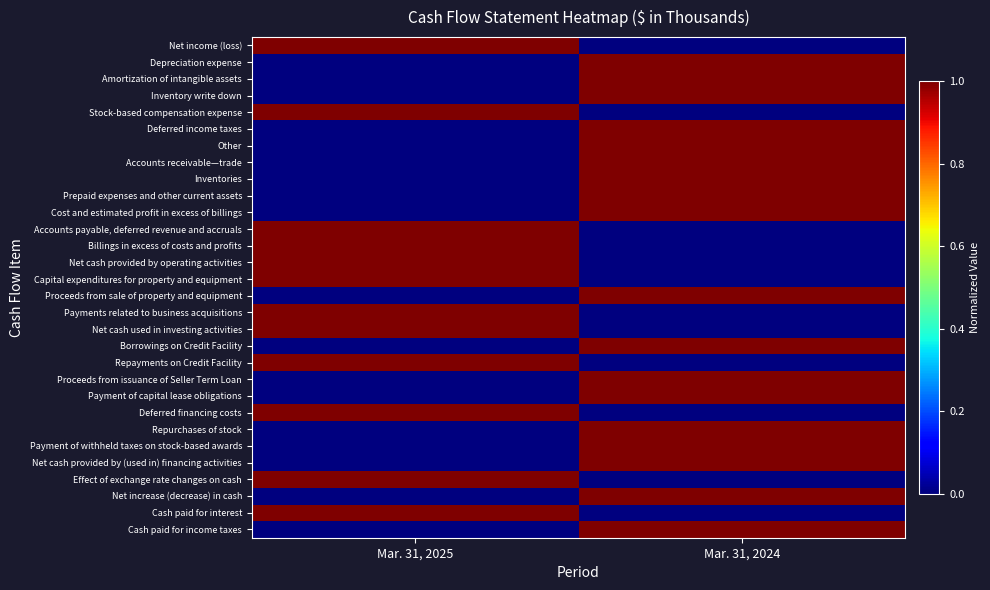

Between Mar. 31, 2025 and Mar. 31, 2024, which is larger?

Mar. 31, 2025